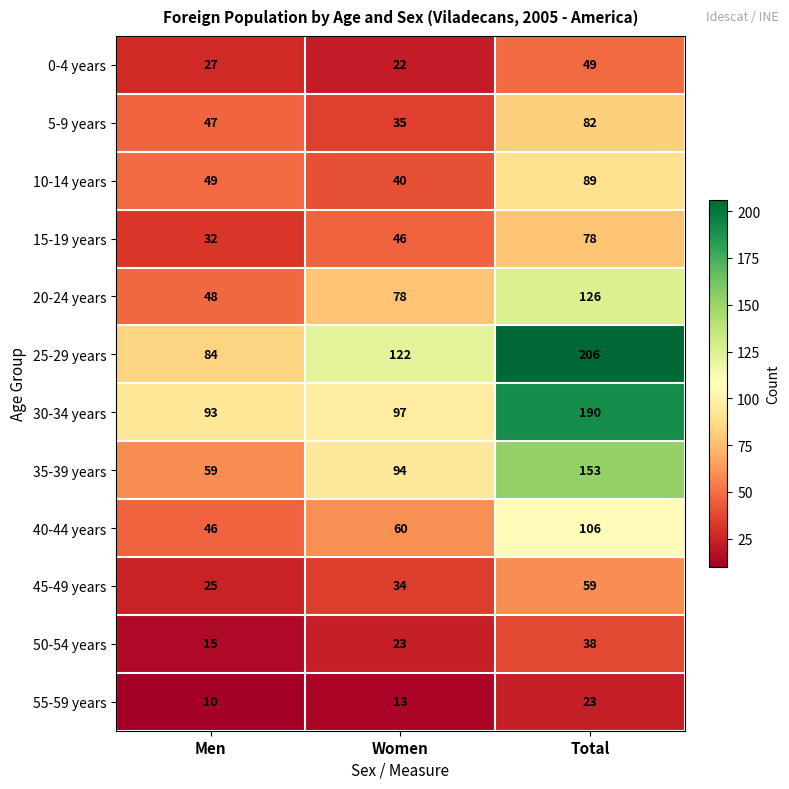

Rank the series by their maximum value, from highest to lowest.

25-29 years, 30-34 years, 35-39 years, 20-24 years, 40-44 years, 10-14 years, 5-9 years, 15-19 years, 45-49 years, 0-4 years, 50-54 years, 55-59 years